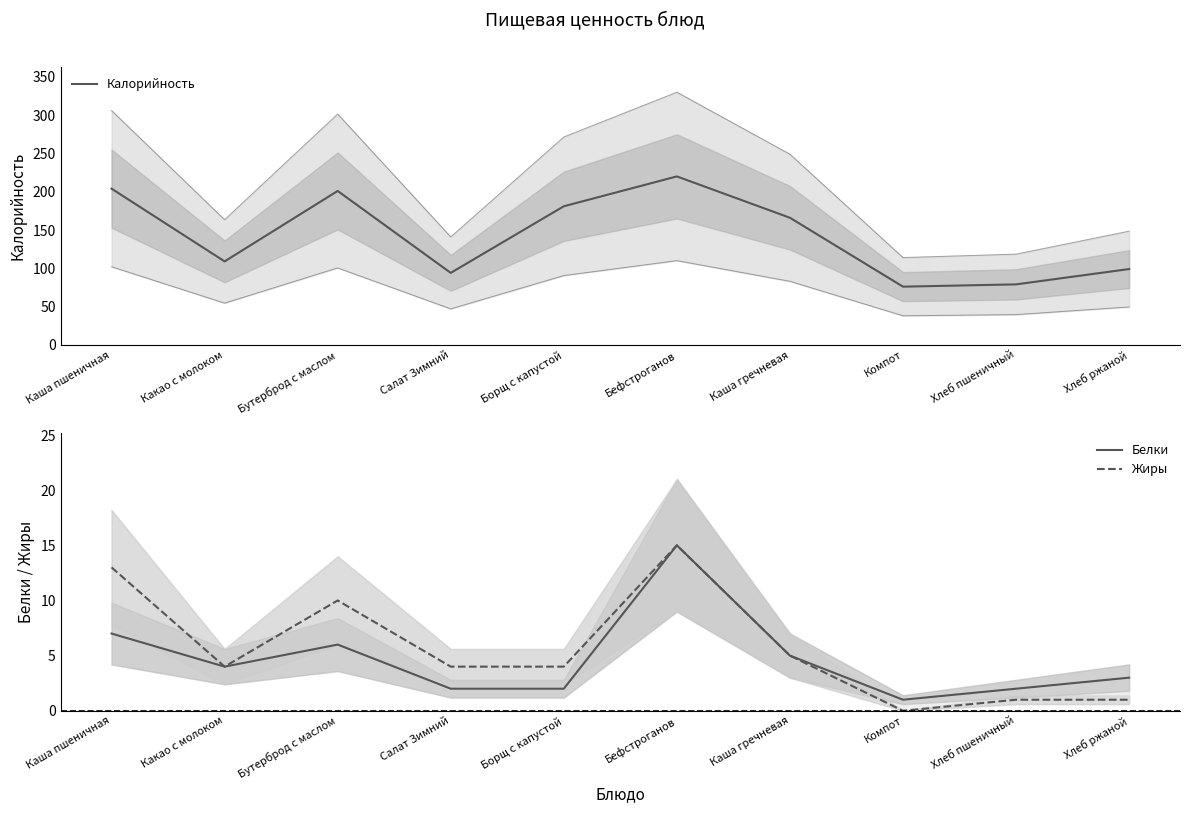

What is the value of the Жиры point at the 4th from the left?

4